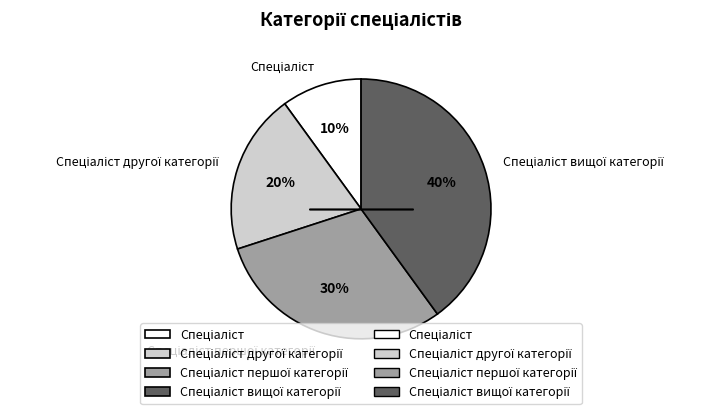

Does any single category account for the majority?

No